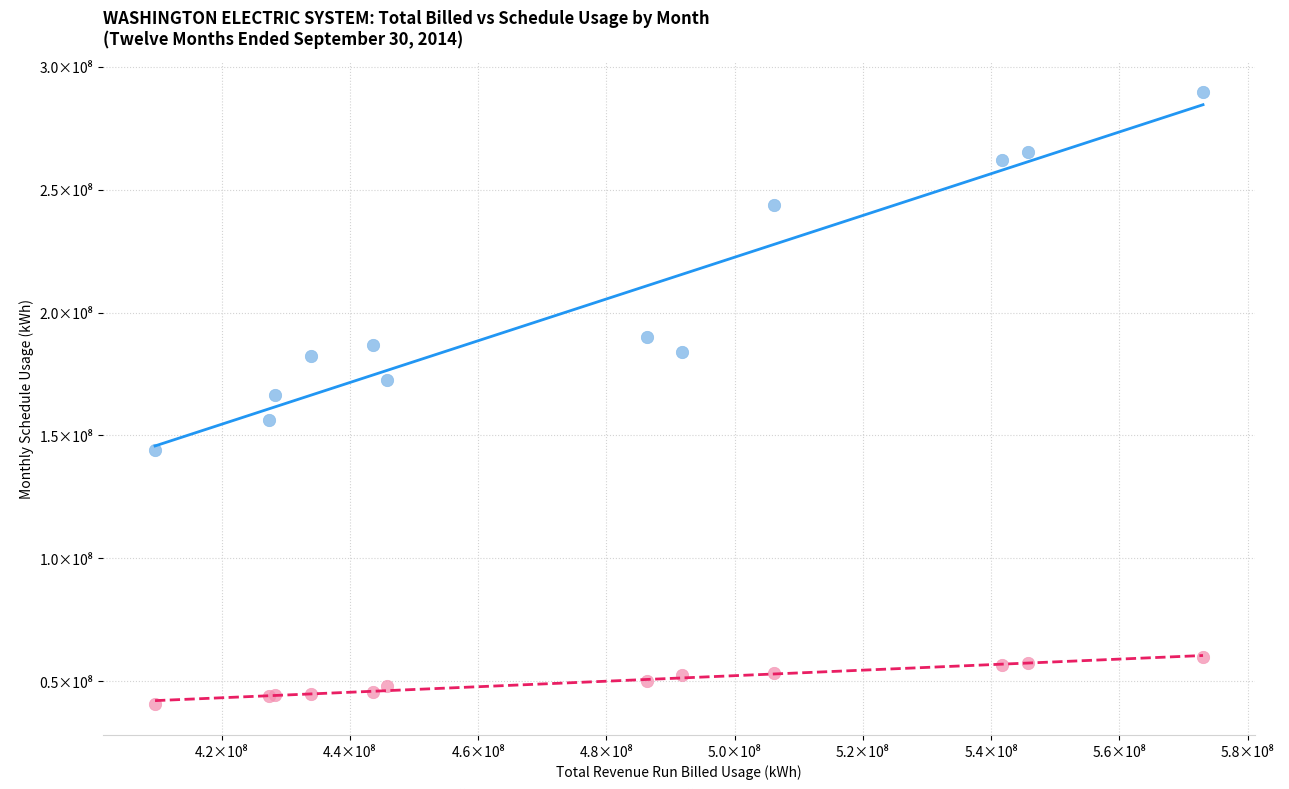

What are all the series names shown in the legend?

Residential Schedule 001, General Svc Schedule 011/012